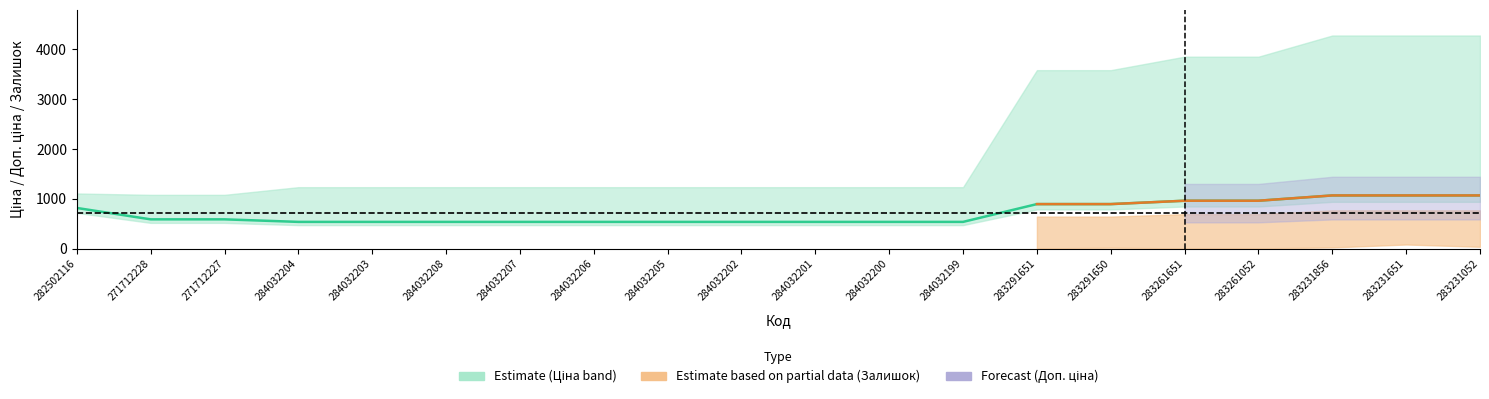

What is the ratio of the value at 284032202 to the value at 284032208?

1.0